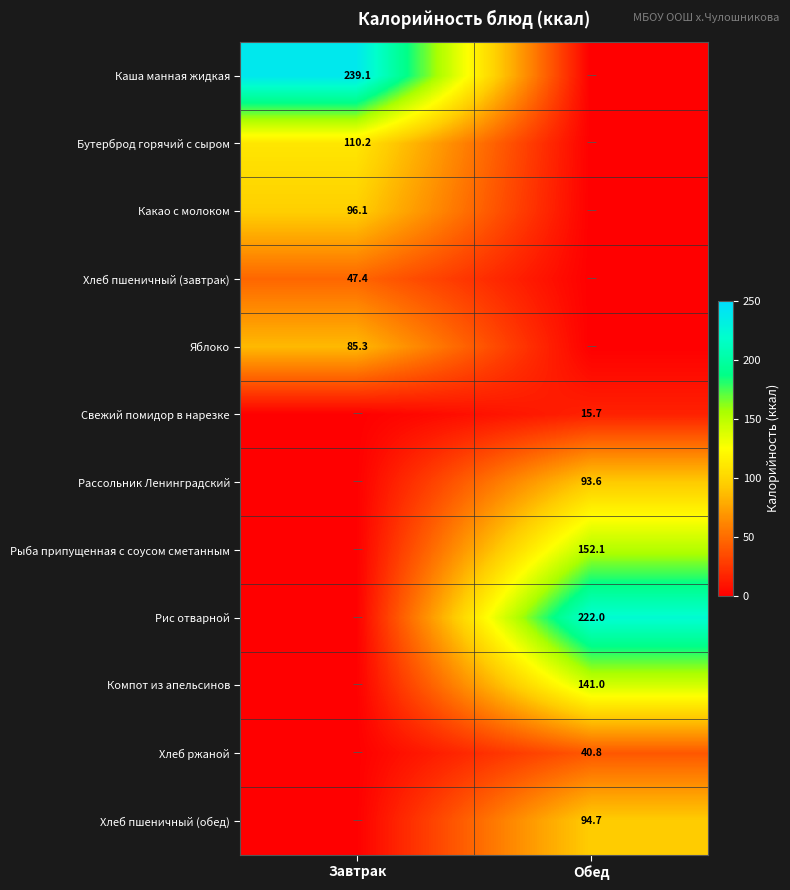

Is it true that Рыба припущенная с соусом сметанным equals 152.1 at Обед?

True